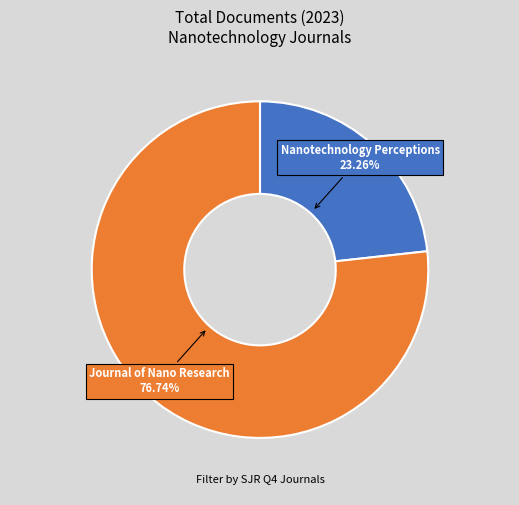

Is there any slice that represents more than half of the pie?

Yes